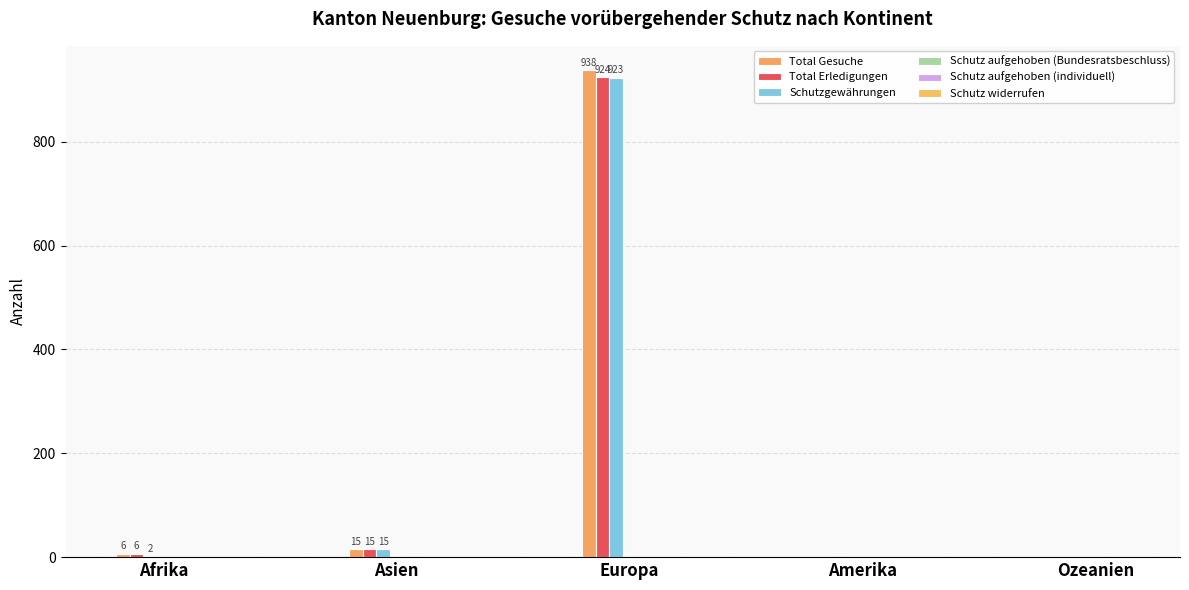

Which series changed the most between Afrika and Asien?

Schutzgewährungen